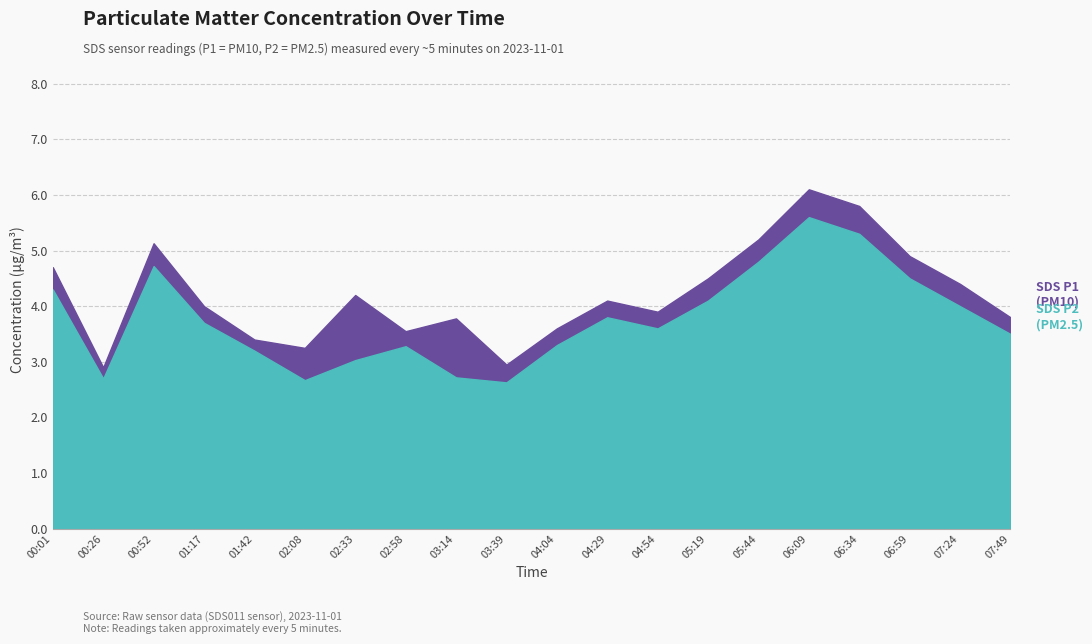

What is the highest value of the SDS_P1 series?

6.1